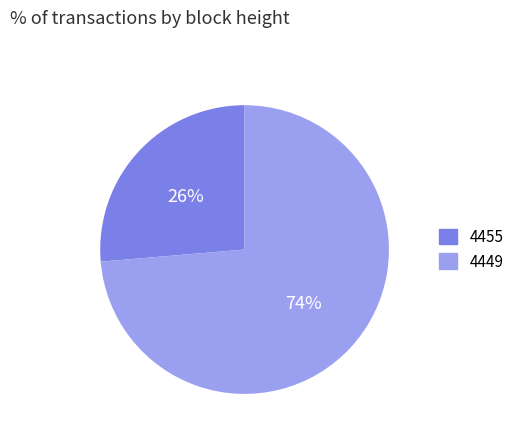

What is the majority slice?

4449